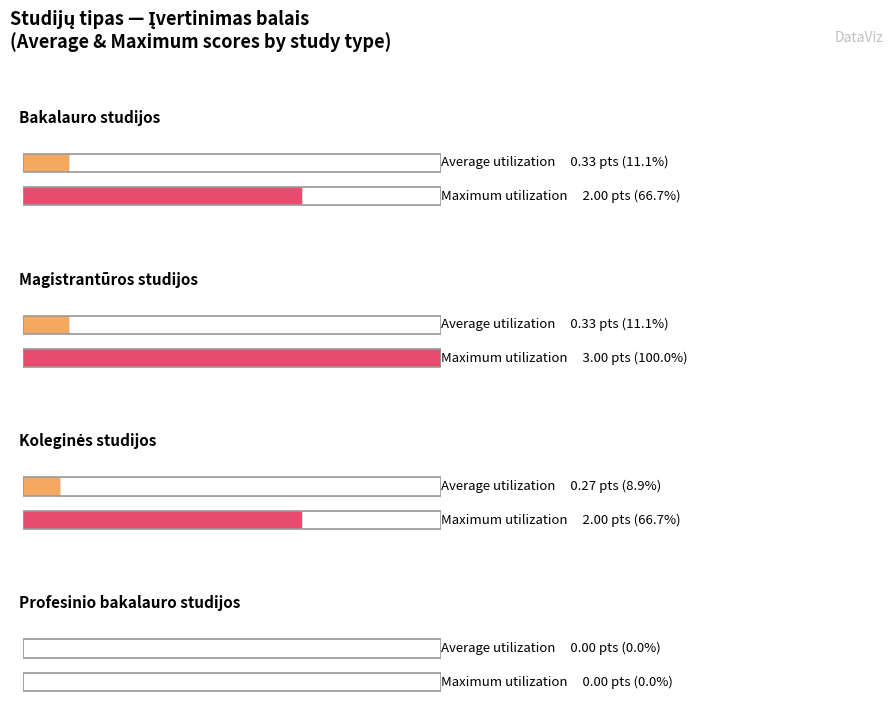

Between Koleginės studijos and 9, which is larger?

Koleginės studijos